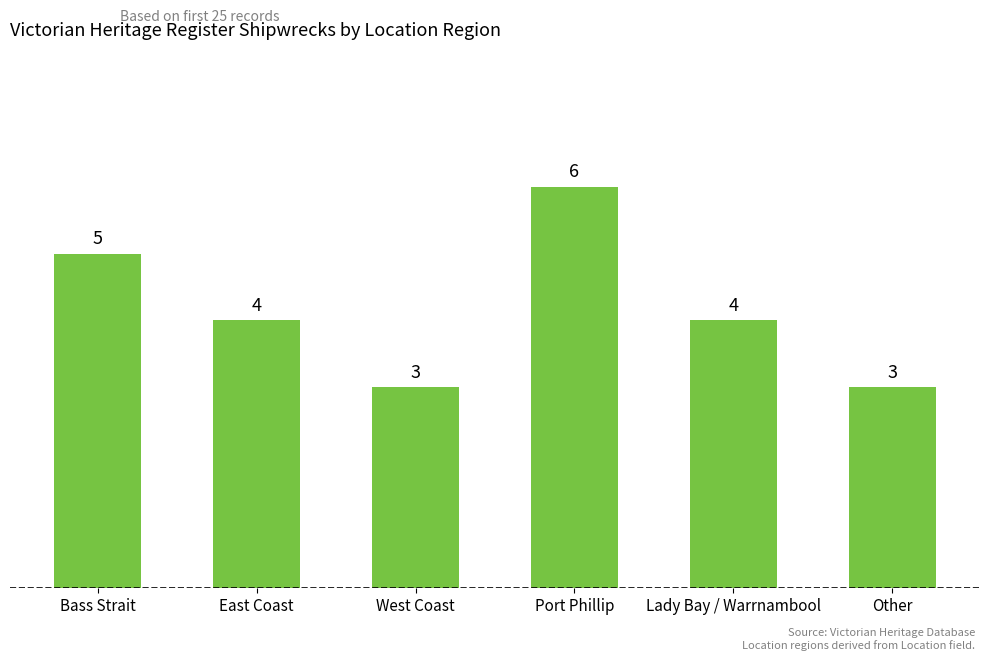

What is the maximum value shown in the chart?

6